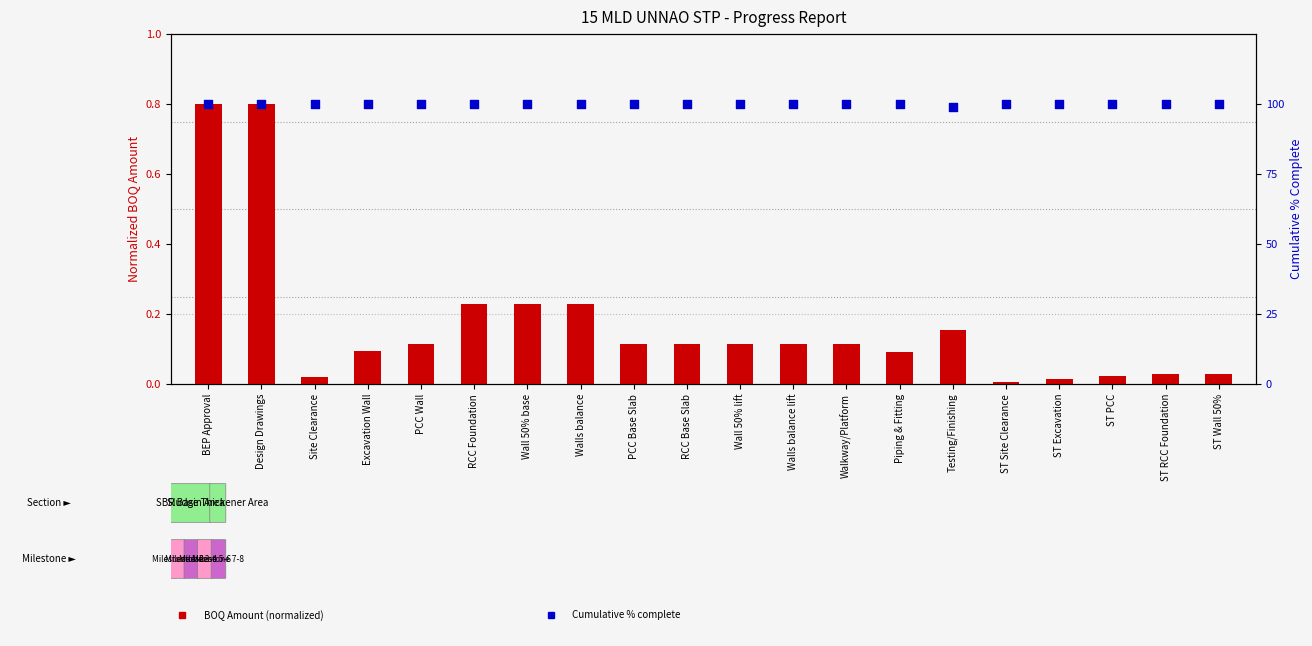

Is the value of Cumulative % complete at Design Drawings greater than the value of BOQ Amount (normalized) at Piping & Fitting?

Yes